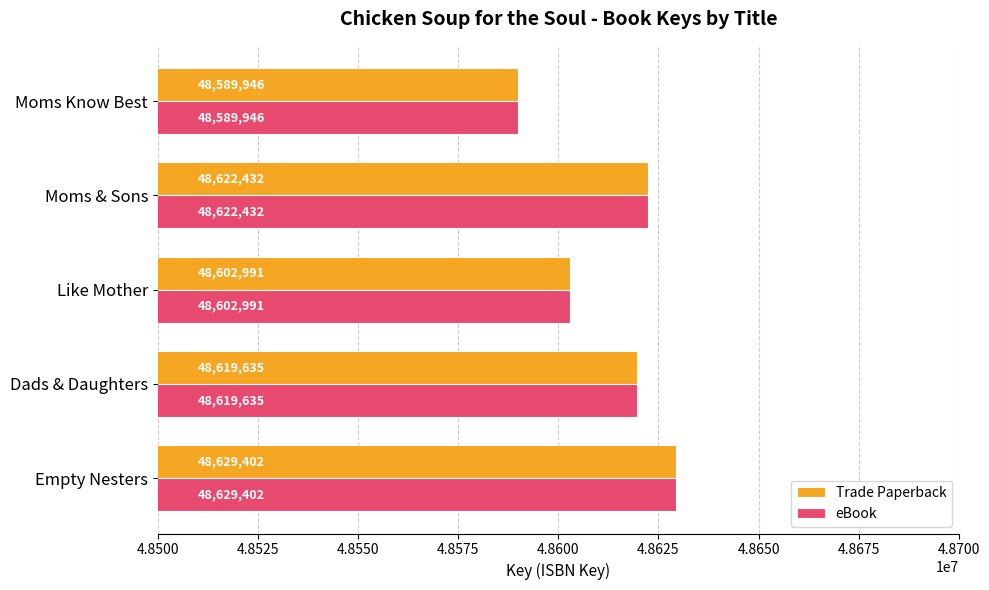

What is the difference between the maximum and second lowest values in the eBook series?

26411